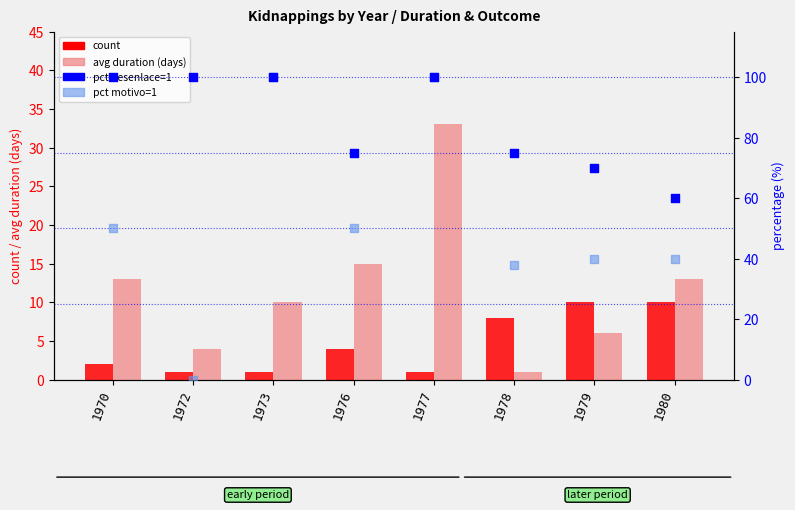

What is the total value across all series at 1980?

123